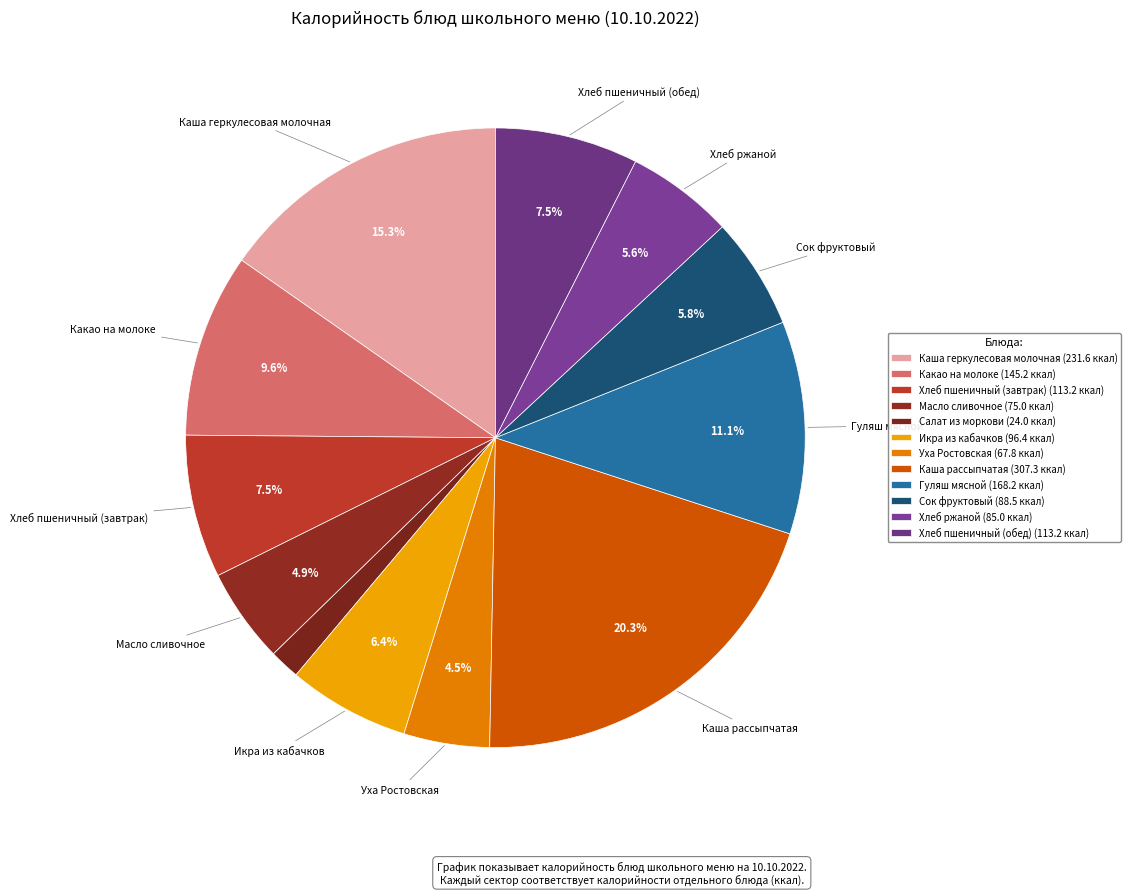

Which slice is the largest?

Каша рассыпчатая